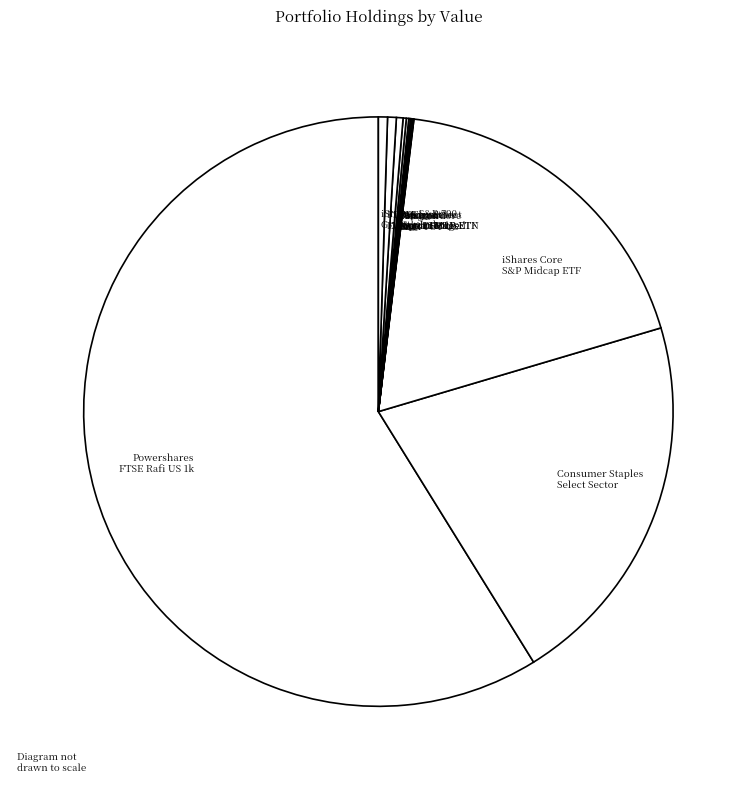

Rank the categories by value from lowest to highest.

Amazon Inc, iShares Core S&P TOT US, Vanguard REIT, Wisdomtree Tr Japan Hedged Equity Fund, Energy Select Sector SPDR ETF, JPMorgan Alerian MLP ETN, Deep Value ETF, First Trust Energy Income & Growth, iShares S&P 500 Growth Index Fund, iShares Core S & P Midcap ETF, Consumer Staples Select Sector, Powershares FTSE Rafi US 1k